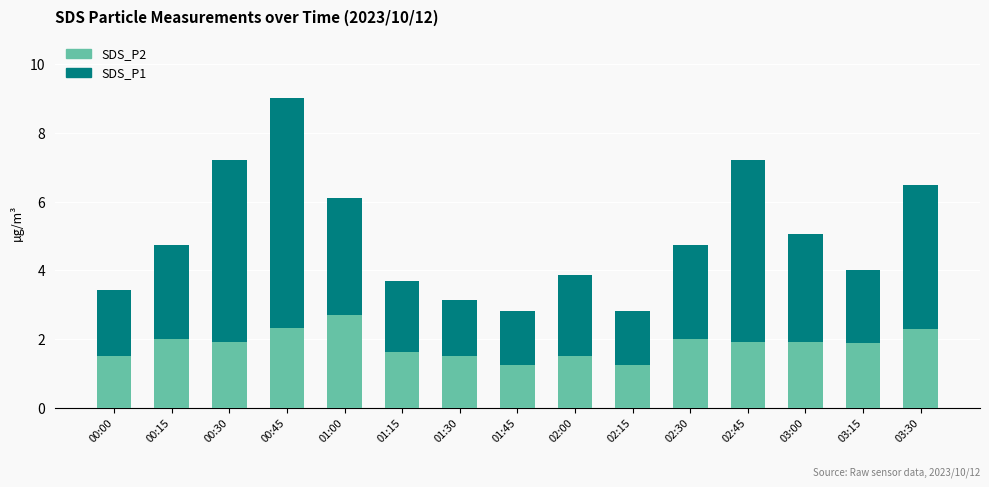

At which label does SDS_P2 reach its peak?

01:00